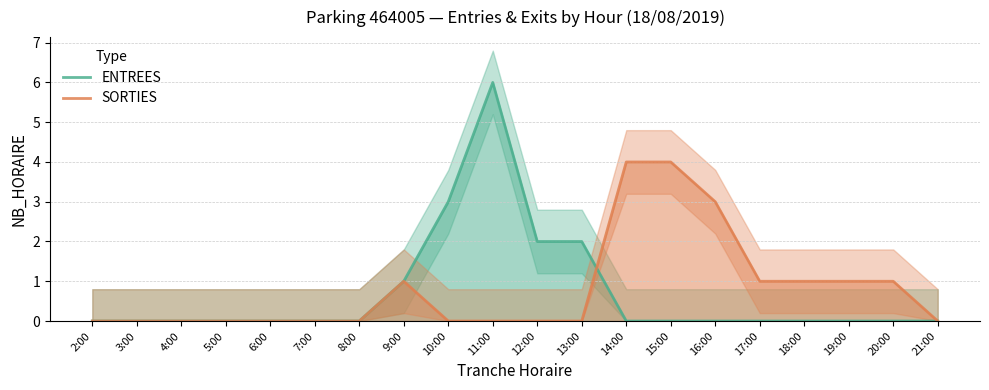

What is the label of the 5th point from the right?

17:00